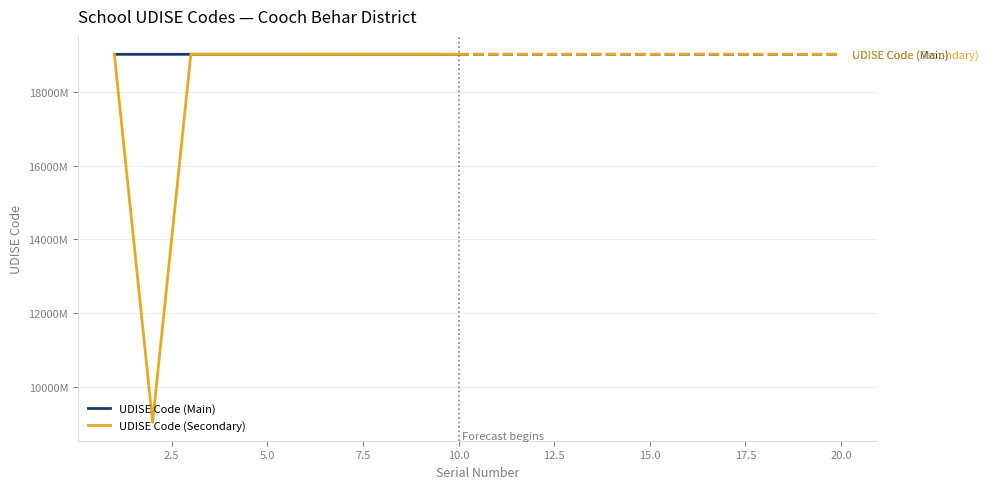

Reading left to right, transcribe all the data shown in this chart.

UDISE Code (Main): 19030609201	19030604803	19030604402	19030704302	19030700803	19030606602	19030700303	19030609501	19030915901	19030116501
UDISE Code (Secondary): 19030700801	9030408802	19031113801	19030916902	19030820201	19030810301	19031207102	19030501801	19030501701	19030111202